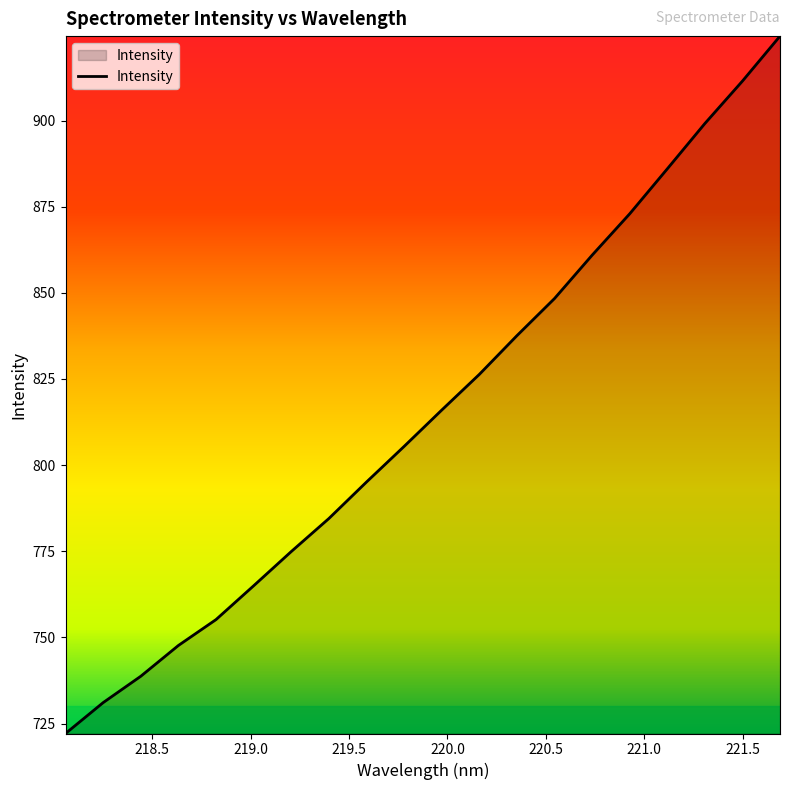

What is the minimum value shown in the chart?

722.1